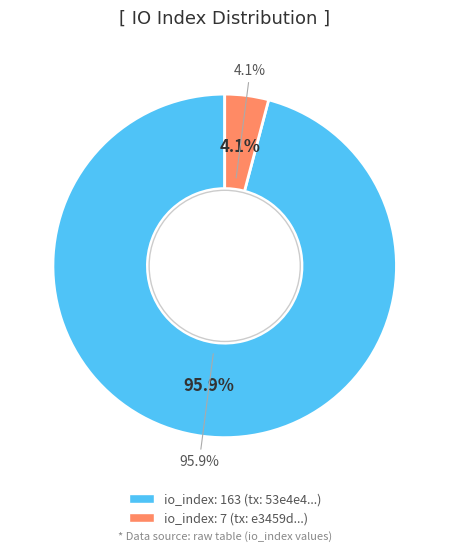

Combined, what portion of the pie is io_index_7 and io_index_163?

100.0%